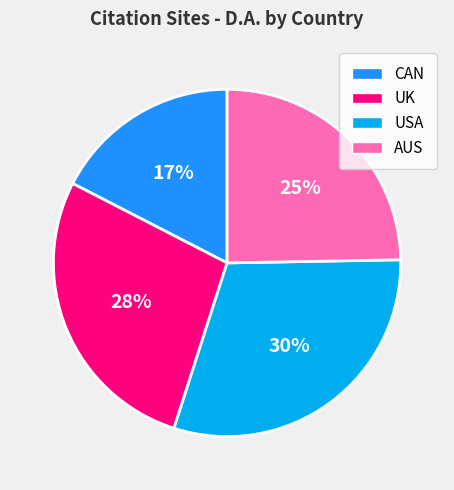

To the nearest percent, what is the difference between the largest and smallest slice percentages?

13%